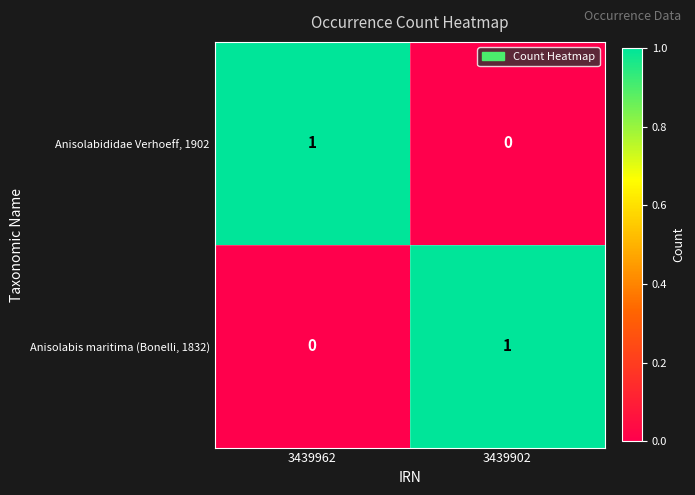

Where is Anisolabis maritima (Bonelli, 1832) nearest to the value 0?

3439962